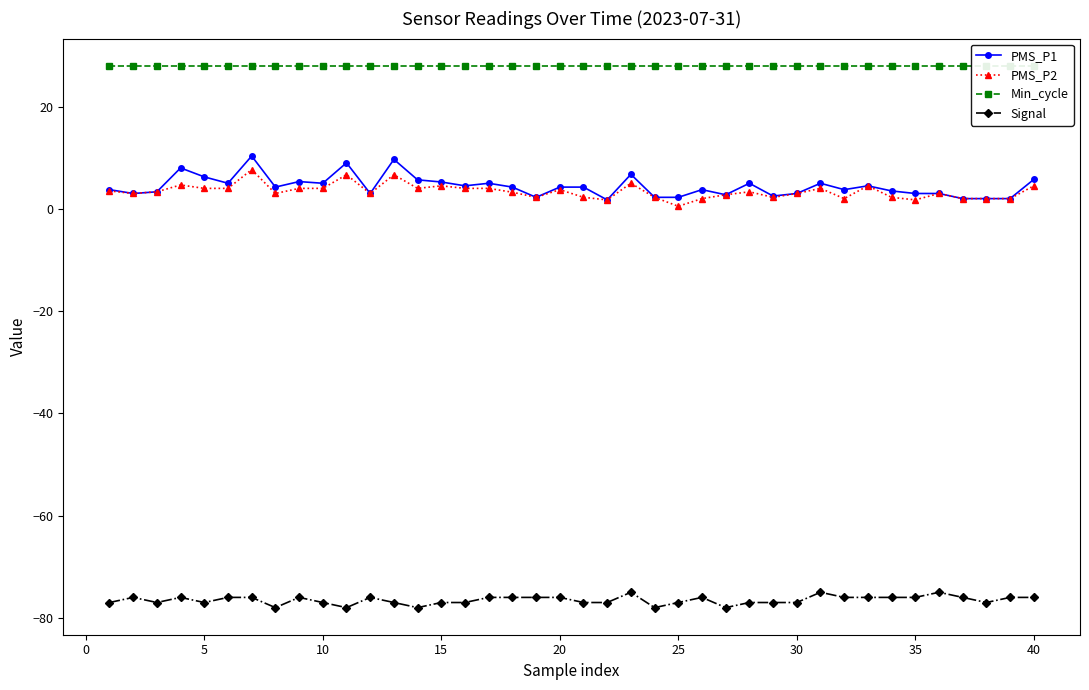

What is the maximum value for Signal?

-75.0